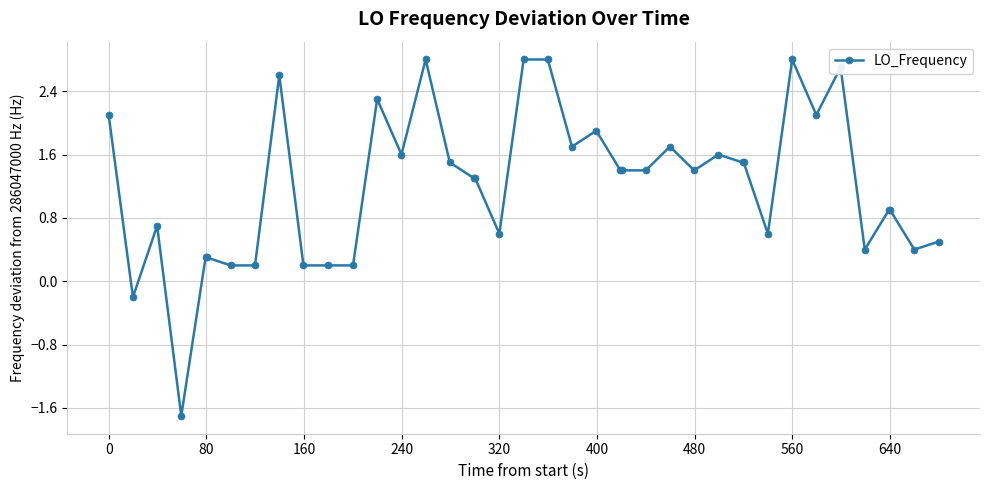

What is the smallest value displayed?

-1.7